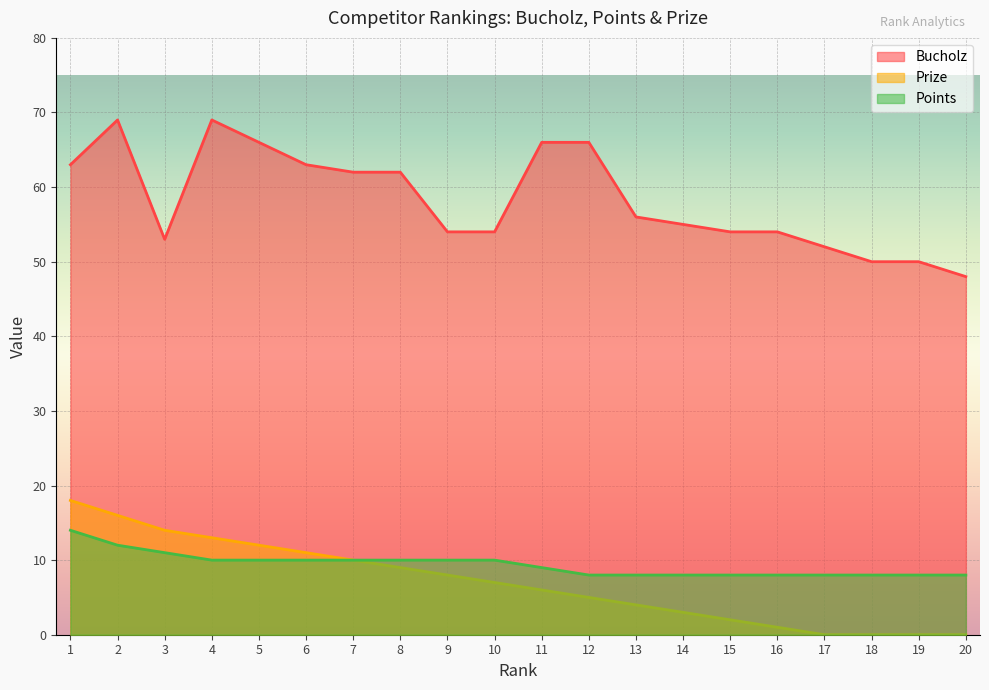

What is the difference between the Bucholz values at 4 and 12?

3